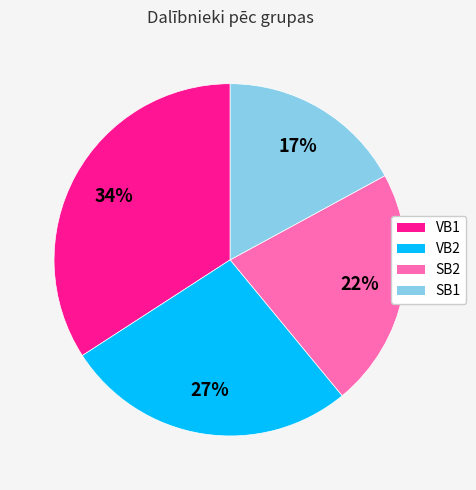

Count the number of slices in the pie.

4